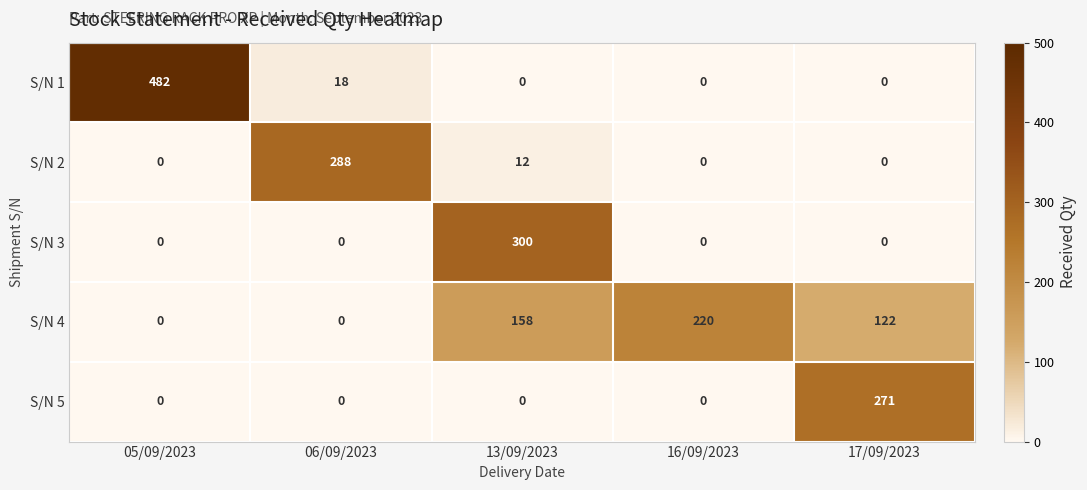

How many data points does each series have?

5